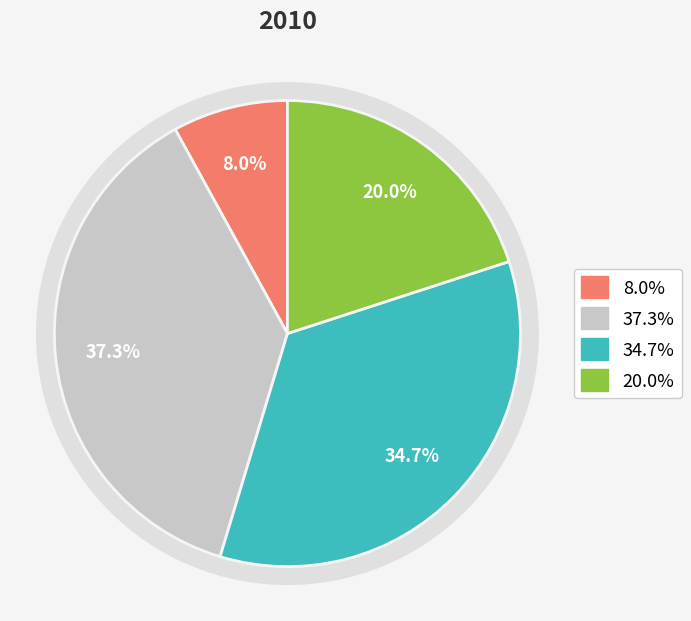

Approximately how many times larger is the value at Q1 compared to Q3?

0.2